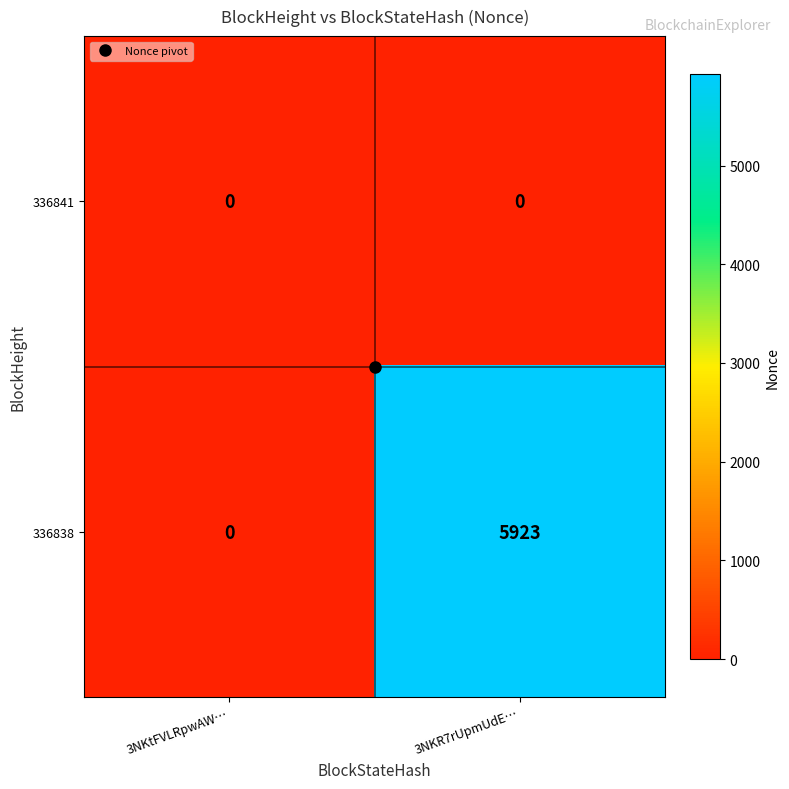

Read the 336838 value at 3NKR7rUpmUdE…, to the nearest 50.

5900